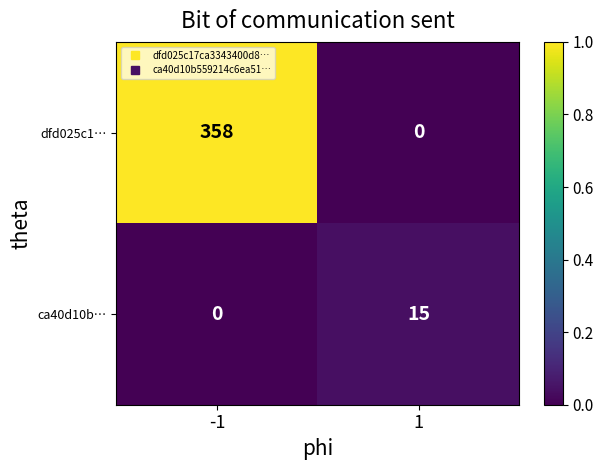

The value of ca40d10b… at 1 is 15. True or false?

True